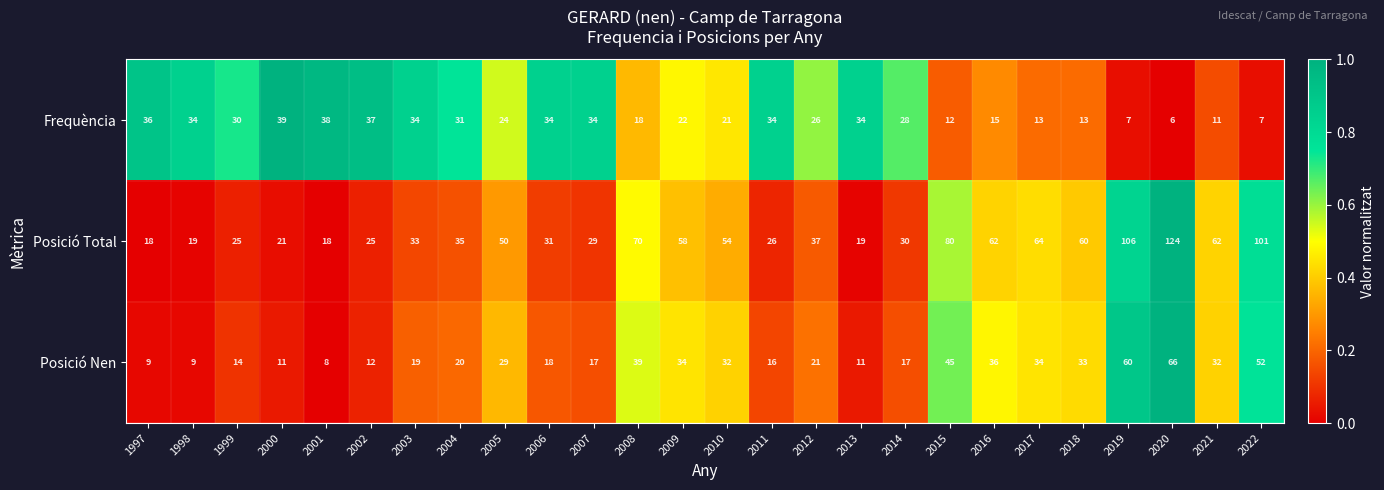

What is the smallest value displayed?

6